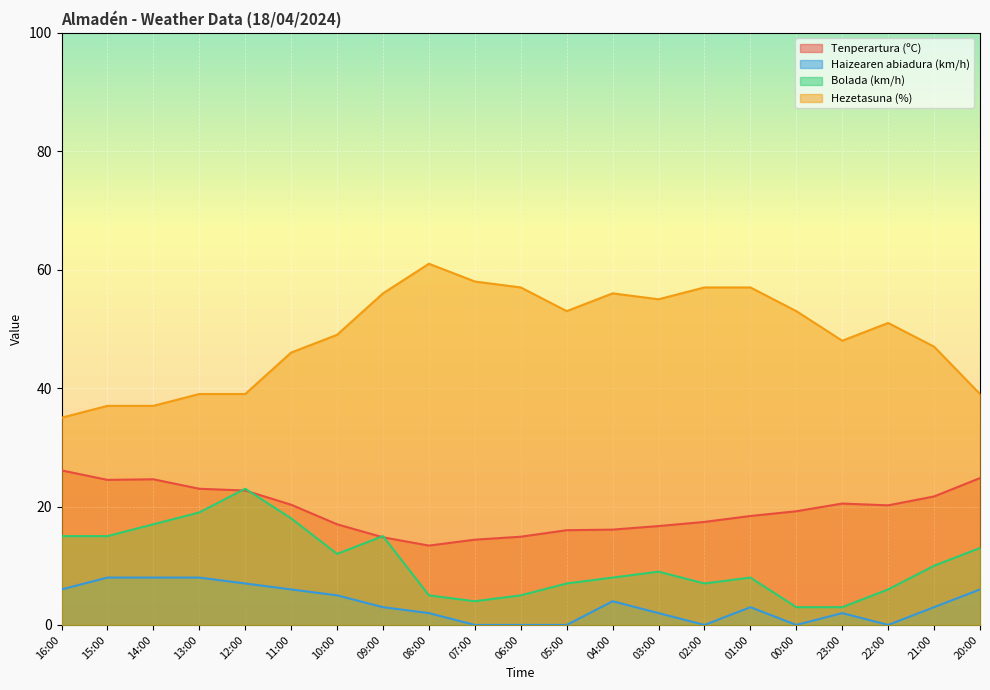

Reading right to left, what are all the values shown in this chart?

Tenperartura (ºC): 20:00=24.8	21:00=21.7	22:00=20.2	23:00=20.5	00:00=19.2	01:00=18.4	02:00=17.4	03:00=16.7	04:00=16.1	05:00=16.0	06:00=14.9	07:00=14.4	08:00=13.4	09:00=14.8	10:00=17.0	11:00=20.3	12:00=22.7	13:00=23.0	14:00=24.6	15:00=24.5	16:00=26.1
Haizearen abiadura (km/h): 20:00=6.0	21:00=3.0	22:00=0.0	23:00=2.0	00:00=0.0	01:00=3.0	02:00=0.0	03:00=2.0	04:00=4.0	05:00=0.0	06:00=0.0	07:00=0.0	08:00=2.0	09:00=3.0	10:00=5.0	11:00=6.0	12:00=7.0	13:00=8.0	14:00=8.0	15:00=8.0	16:00=6.0
Bolada (km/h): 20:00=13.0	21:00=10.0	22:00=6.0	23:00=3.0	00:00=3.0	01:00=8.0	02:00=7.0	03:00=9.0	04:00=8.0	05:00=7.0	06:00=5.0	07:00=4.0	08:00=5.0	09:00=15.0	10:00=12.0	11:00=18.0	12:00=23.0	13:00=19.0	14:00=17.0	15:00=15.0	16:00=15.0
Hezetasuna (%): 20:00=39.0	21:00=47.0	22:00=51.0	23:00=48.0	00:00=53.0	01:00=57.0	02:00=57.0	03:00=55.0	04:00=56.0	05:00=53.0	06:00=57.0	07:00=58.0	08:00=61.0	09:00=56.0	10:00=49.0	11:00=46.0	12:00=39.0	13:00=39.0	14:00=37.0	15:00=37.0	16:00=35.0